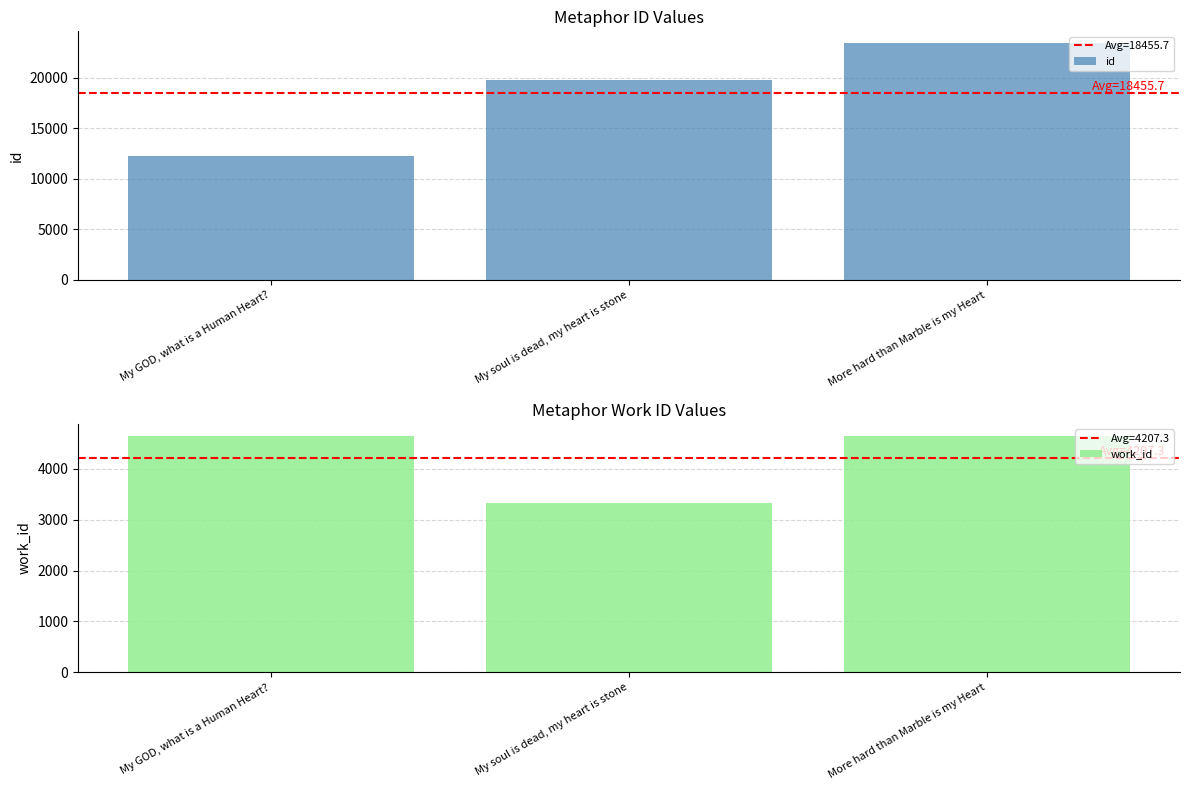

List the series in order of their overall mean, lowest first.

work_id, id